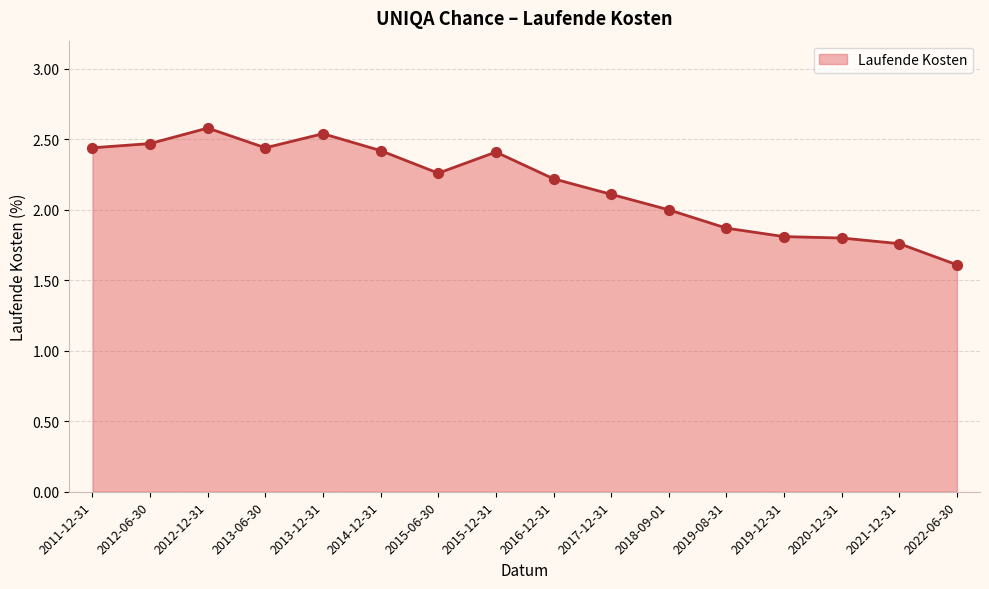

Between 2019-08-31 and 2015-12-31, which is larger?

2015-12-31